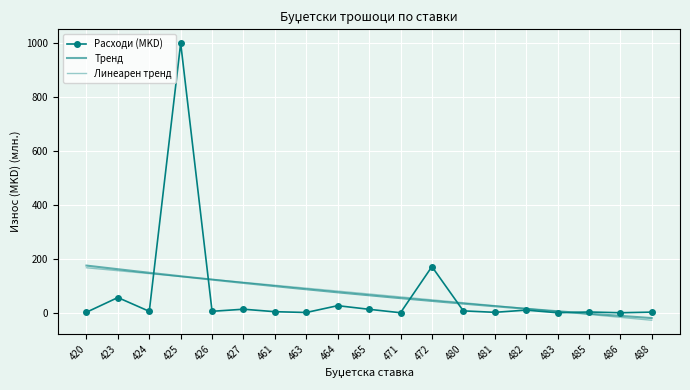

Reading left to right, list all the values displayed in this chart.

2.0	56.4	5.3	999.4	5.4	13.2	3.9	1.0	26.3	12.8	0.0	171.1	7.0	1.6	9.8	0.0	2.9	0.1	2.3